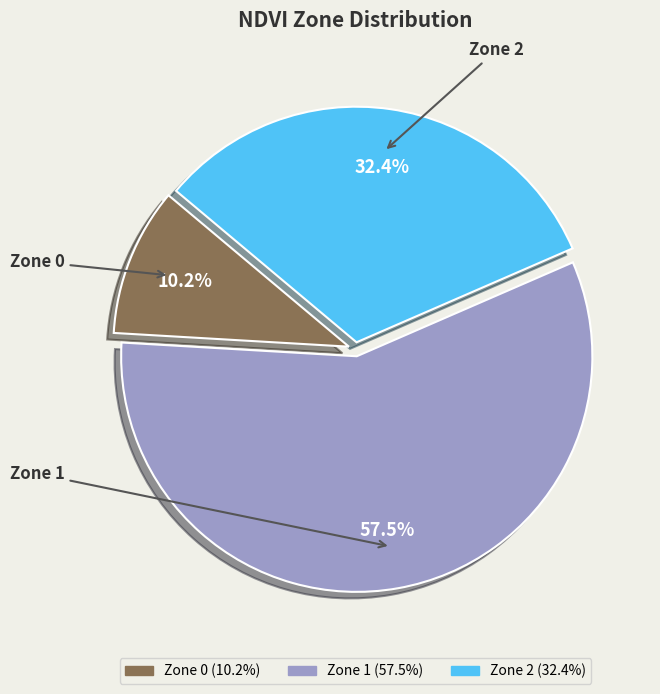

To the nearest percent, what is the combined percentage of Zone 0 and Zone 1?

68%